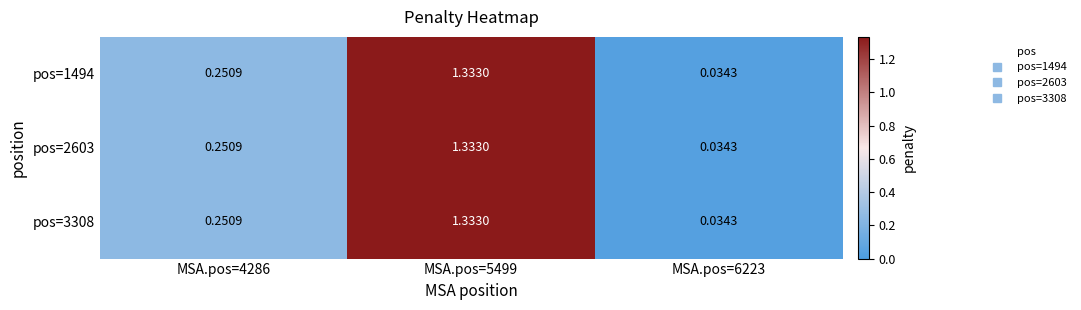

Is the value of pos=2603 at MSA.pos=4286 greater than the value of pos=1494 at MSA.pos=5499?

No